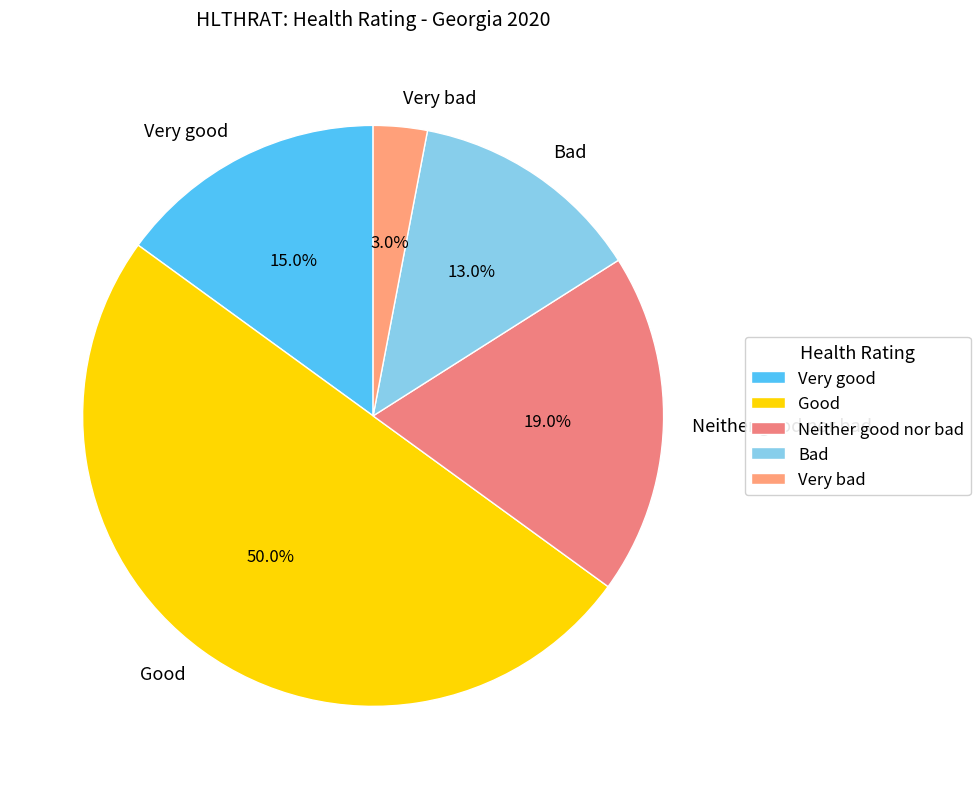

What percentage is the Very good slice, to the nearest percent?

15%